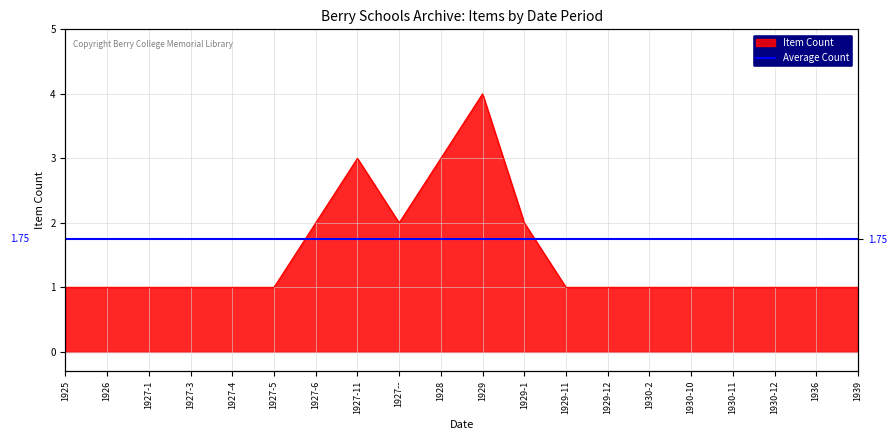

Count the number of values greater than 1.

6